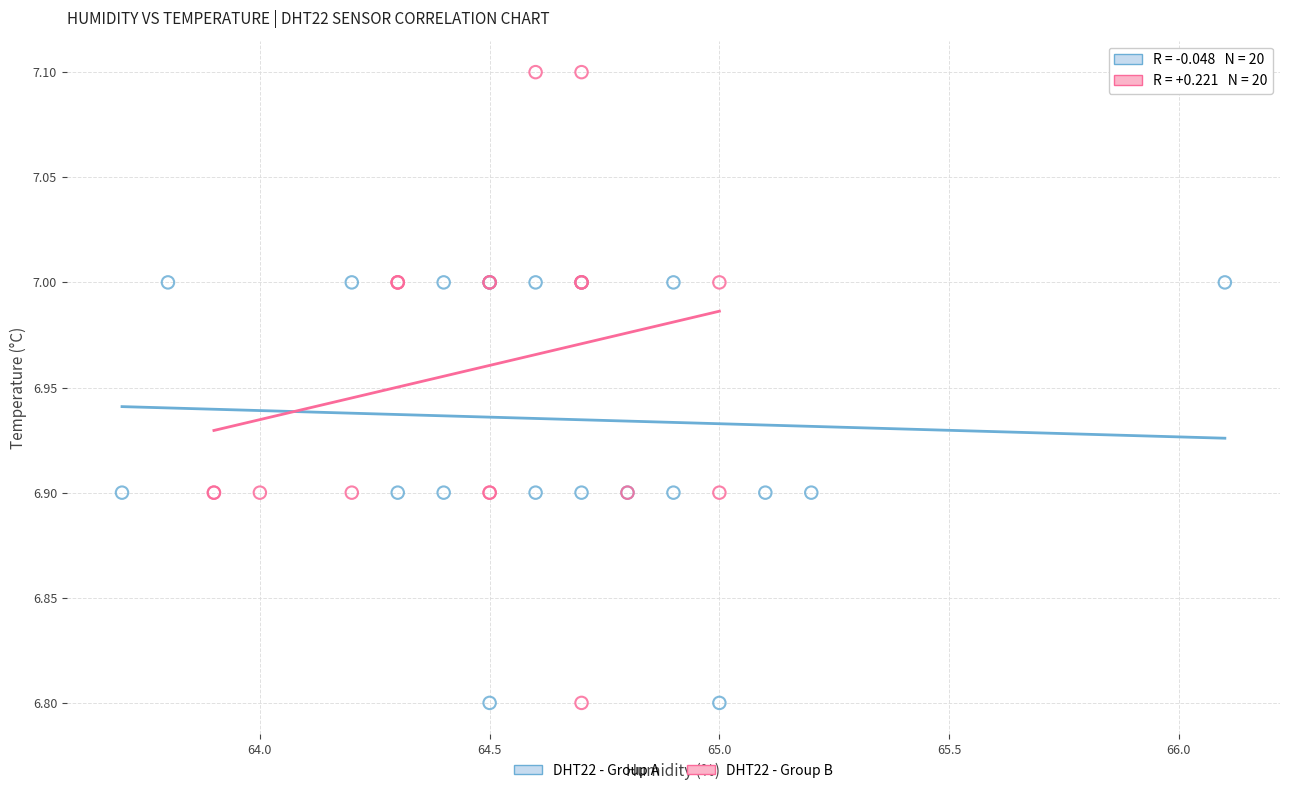

Which series contains the highest Y value?

DHT22 - Group B